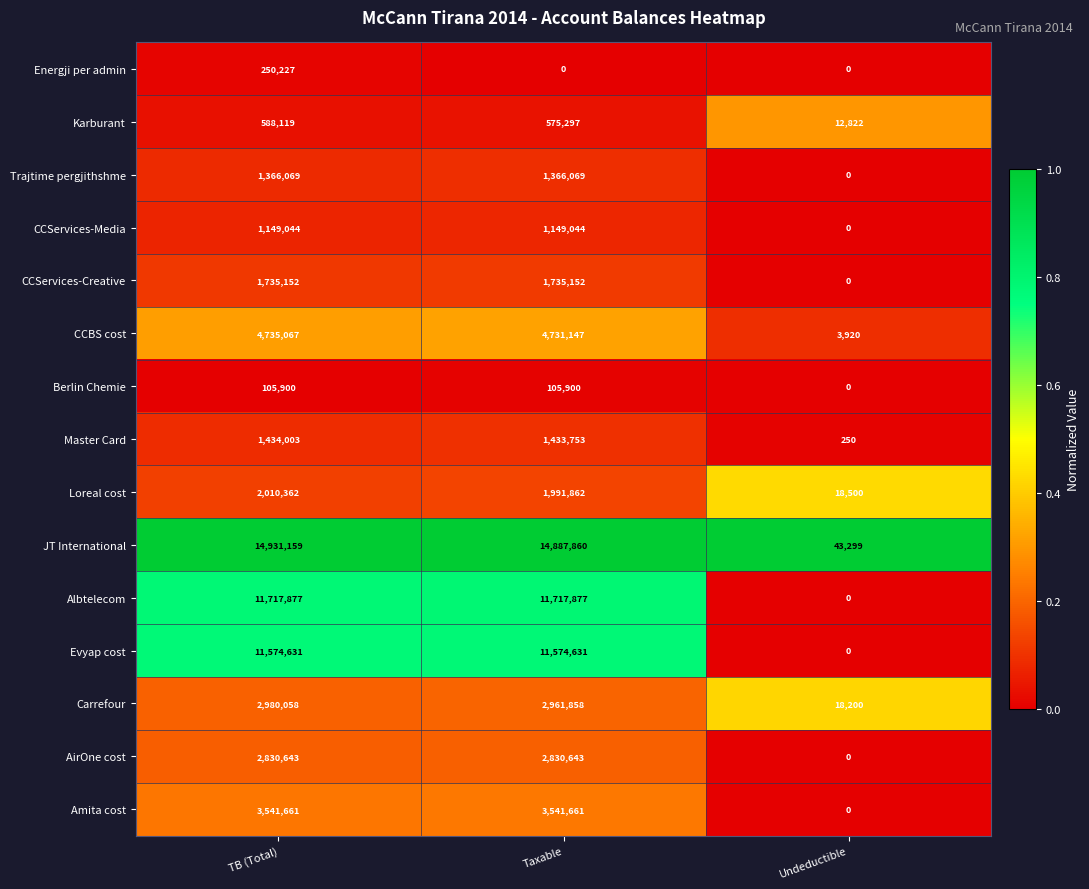

At which label does CCBS cost reach its peak?

TB (Total)